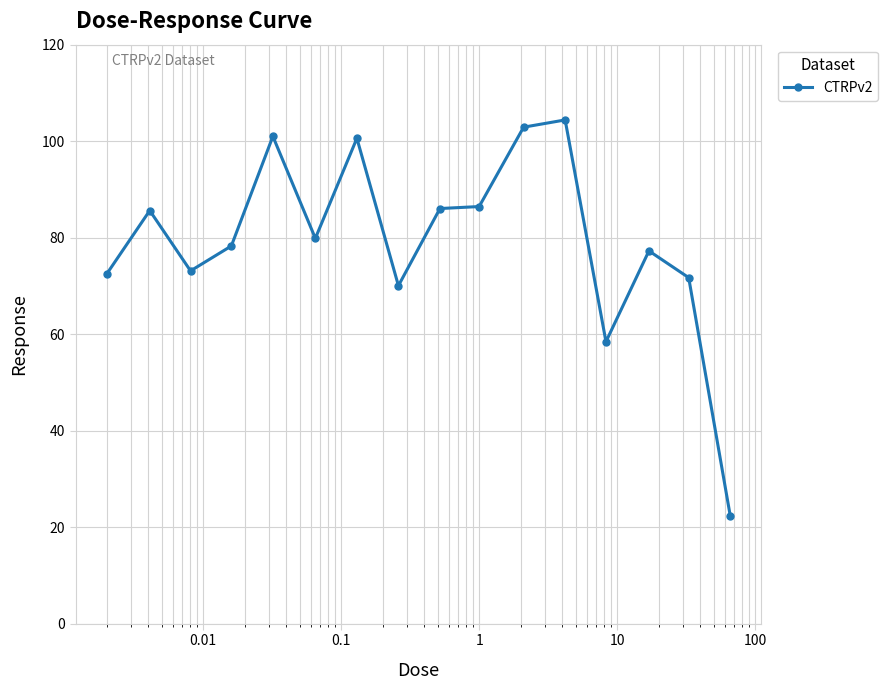

What is the smallest value displayed?

22.4